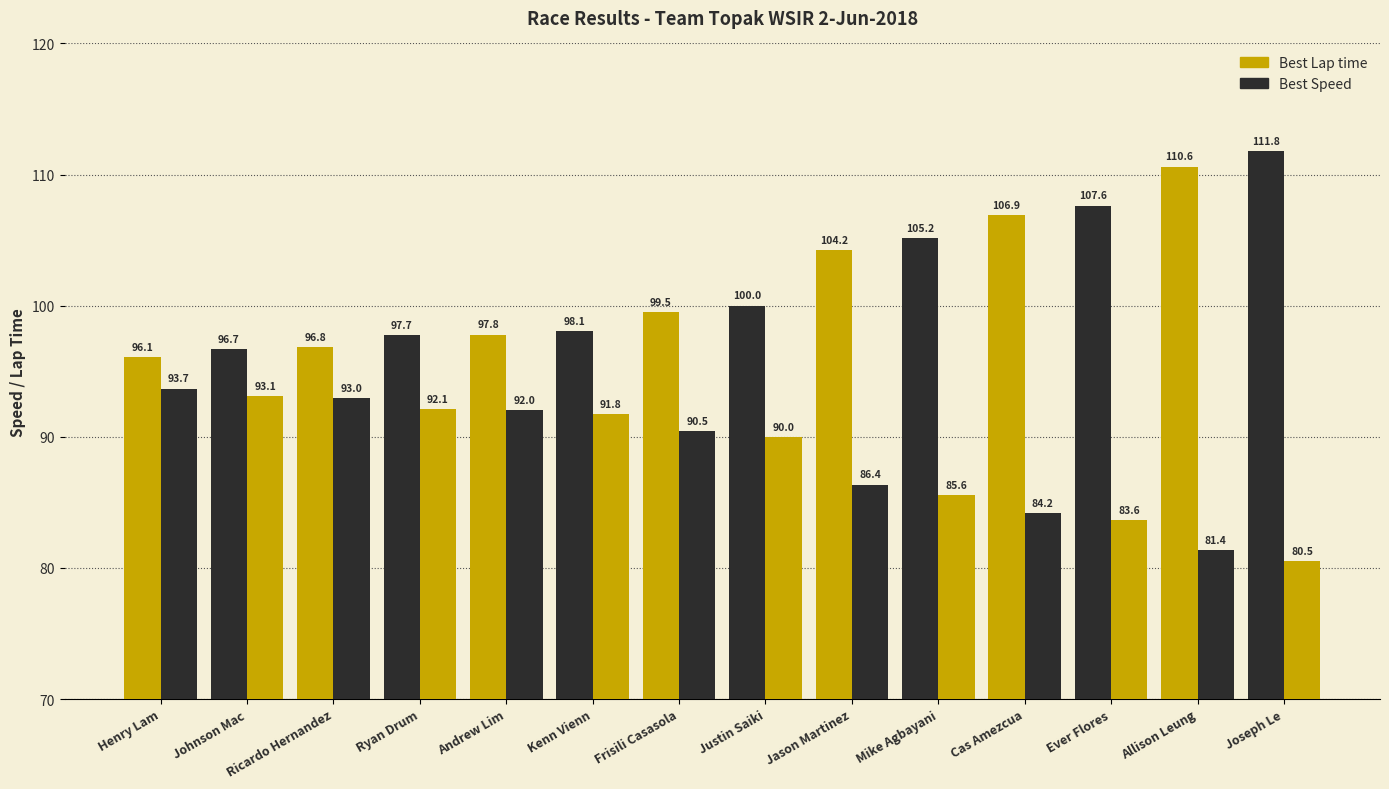

Reading left to right, what are all the values shown in this chart?

Best Lap time: Henry Lam=96.1	Johnson Mac=96.7	Ricardo Hernandez=96.8	Ryan Drum=97.7	Andrew Lim=97.8	Kenn Vienn=98.1	Frisili Casasola=99.5	Justin Saiki=100.0	Jason Martinez=104.2	Mike Agbayani=105.2	Cas Amezcua=106.9	Ever Flores=107.6	Allison Leung=110.6	Joseph Le=111.8
Best Speed: Henry Lam=93.7	Johnson Mac=93.1	Ricardo Hernandez=93.0	Ryan Drum=92.1	Andrew Lim=92.0	Kenn Vienn=91.8	Frisili Casasola=90.5	Justin Saiki=90.0	Jason Martinez=86.4	Mike Agbayani=85.6	Cas Amezcua=84.2	Ever Flores=83.6	Allison Leung=81.4	Joseph Le=80.5